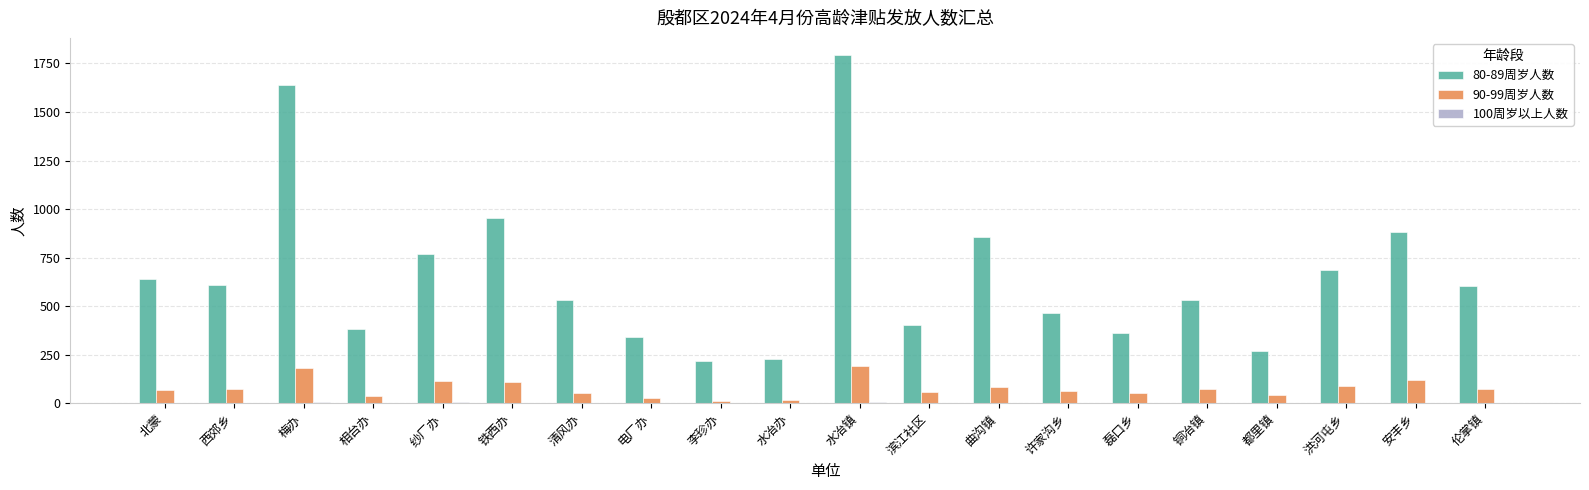

True or false: 80-89周岁人数 has a value of 364 at 磊口乡.

True